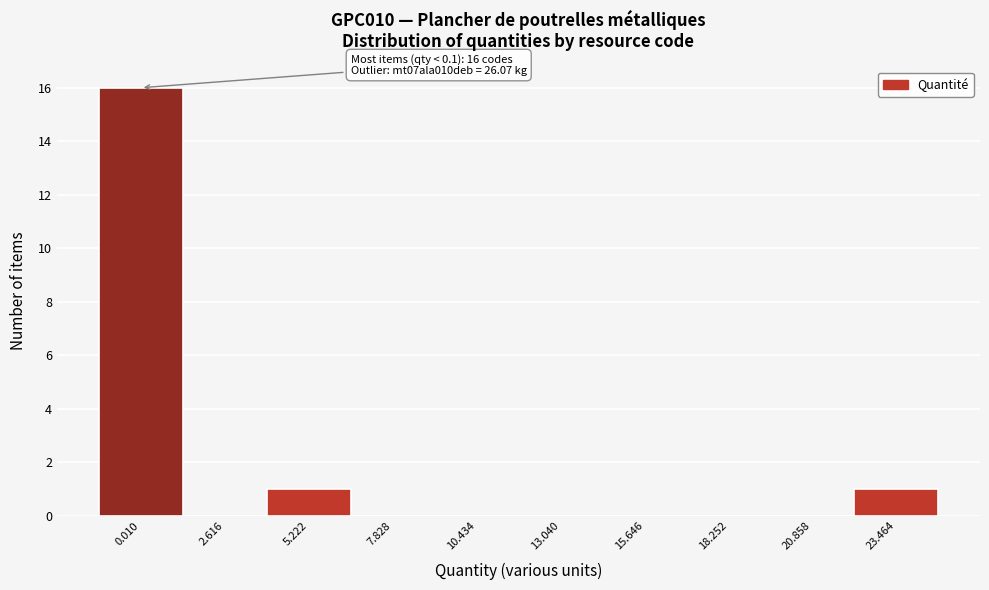

Reading left to right, extract all data points from this chart.

0.010=16	2.616=0	5.222=1	7.828=0	10.434=0	13.040=0	15.646=0	18.252=0	20.858=0	23.464=1